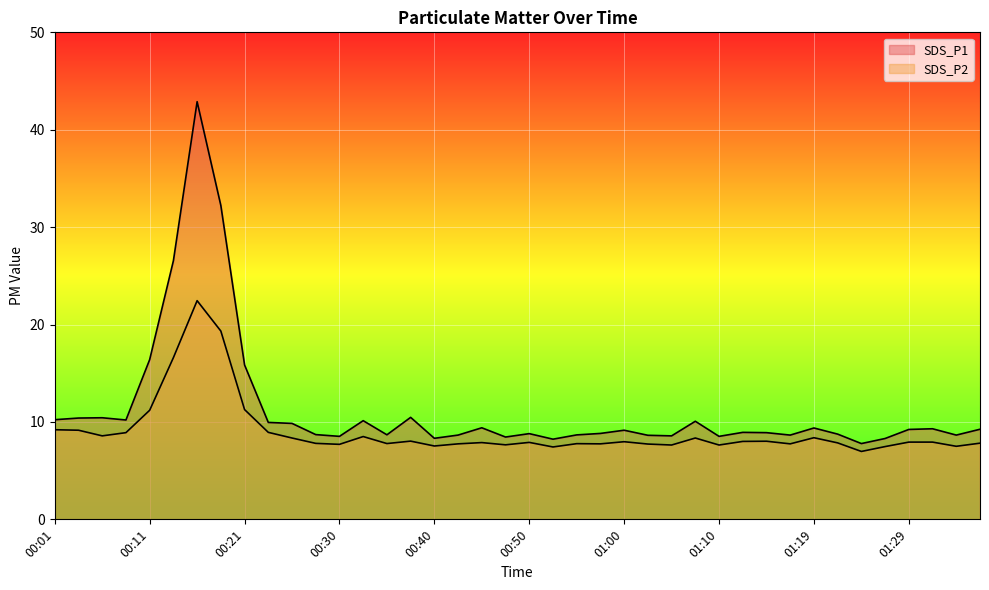

True or false: SDS_P1 and SDS_P2 cross at least once.

False